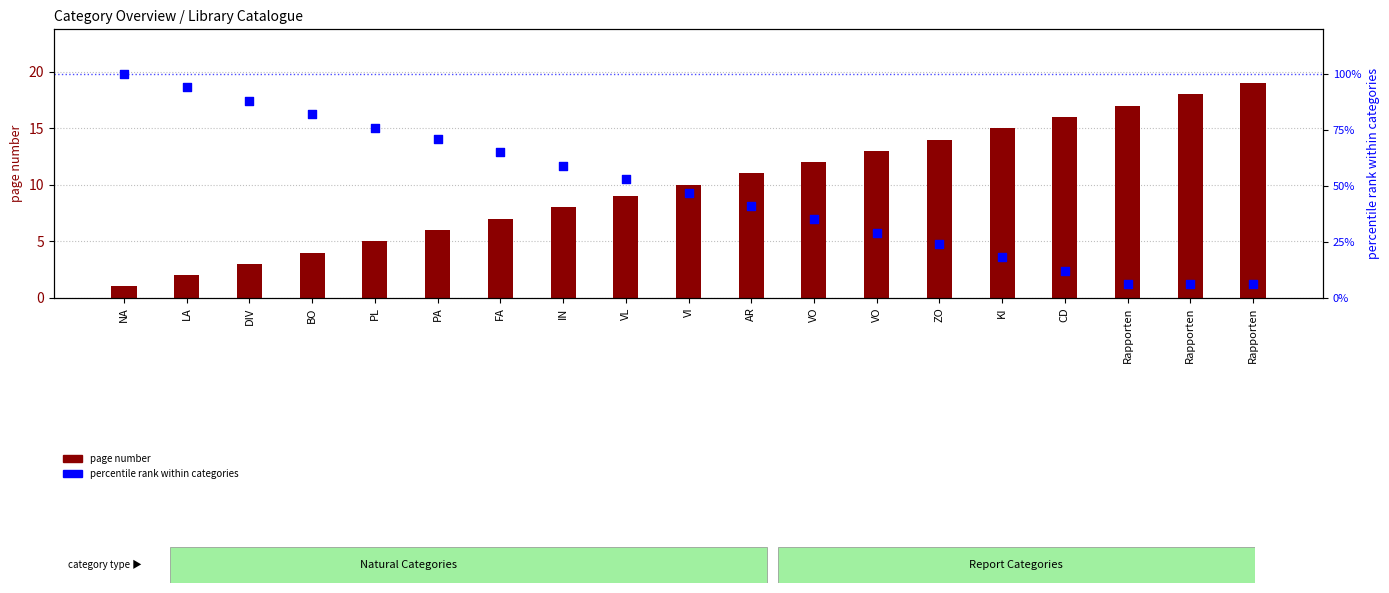

What is the total value across all series at LA?

96